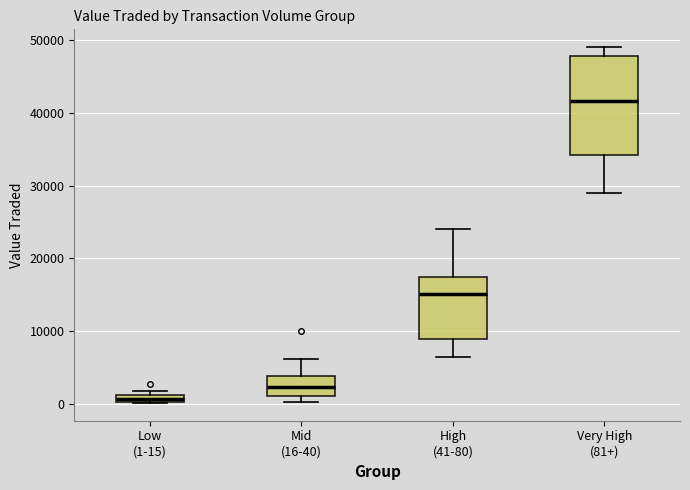

Where is the upper edge of the box for Low (1-15) on the y-axis? The values are not printed on the chart, so give them approximately, as read against the axis.

1000